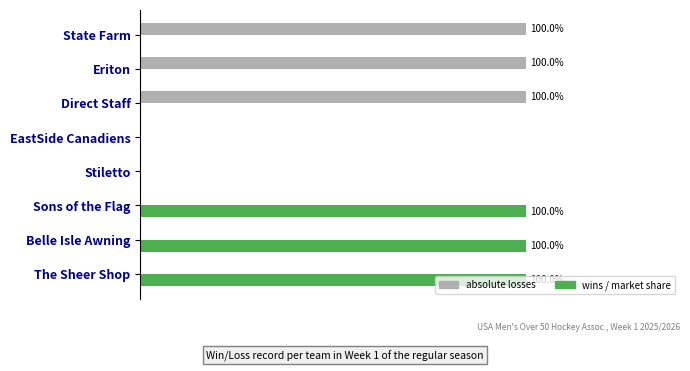

How many bars are there in each group?

2